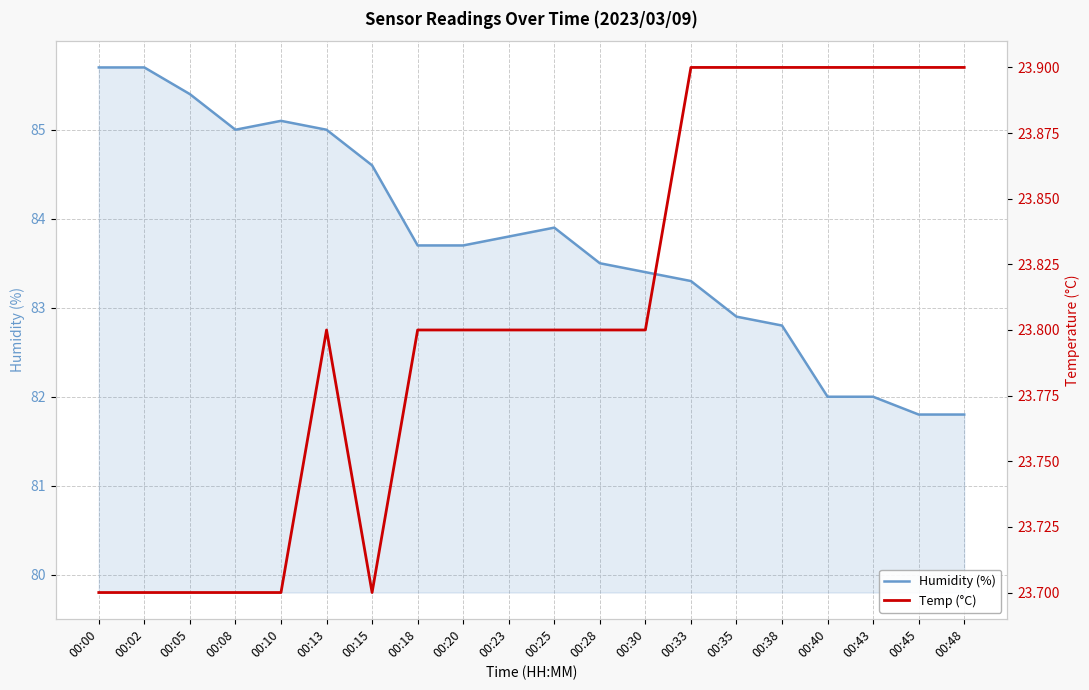

Reading left to right, extract all data points from this chart.

Humidity (%): 00:00=85.7	00:02=85.7	00:05=85.4	00:08=85.0	00:10=85.1	00:13=85.0	00:15=84.6	00:18=83.7	00:20=83.7	00:23=83.8	00:25=83.9	00:28=83.5	00:30=83.4	00:33=83.3	00:35=82.9	00:38=82.8	00:40=82.0	00:43=82.0	00:45=81.8	00:48=81.8
Temp (°C): 00:00=23.7	00:02=23.7	00:05=23.7	00:08=23.7	00:10=23.7	00:13=23.8	00:15=23.7	00:18=23.8	00:20=23.8	00:23=23.8	00:25=23.8	00:28=23.8	00:30=23.8	00:33=23.9	00:35=23.9	00:38=23.9	00:40=23.9	00:43=23.9	00:45=23.9	00:48=23.9